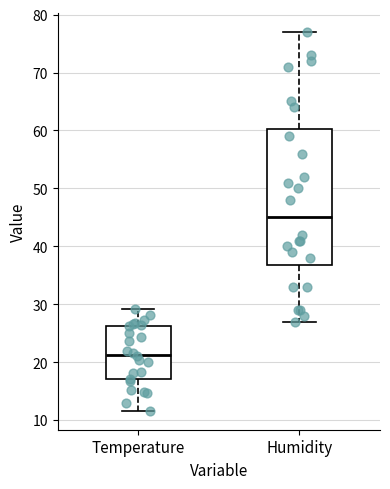

Where is the upper edge of the box for Humidity on the y-axis? The values are not printed on the chart, so give them approximately, as read against the axis.

60